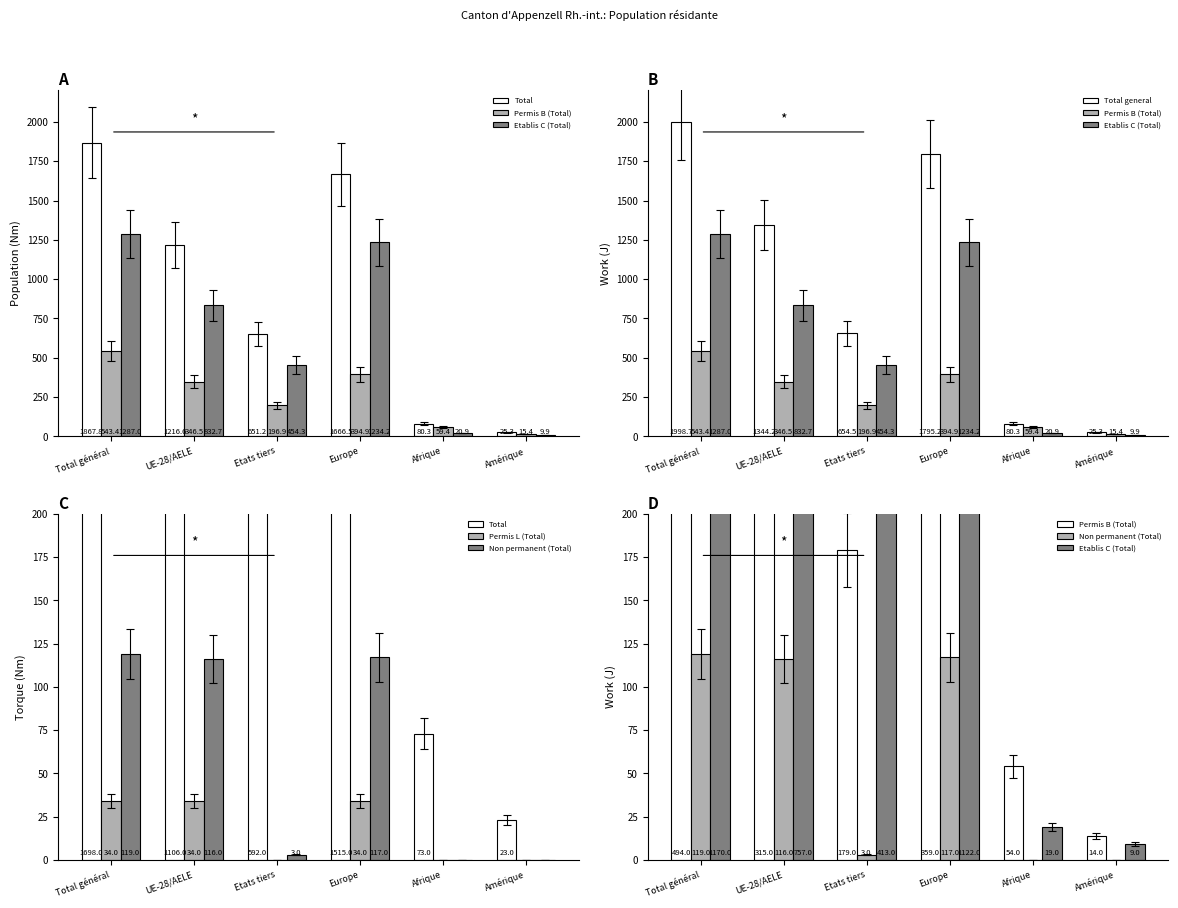

The value of Permis B (Total) at Europe is 208.4. True or false?

False